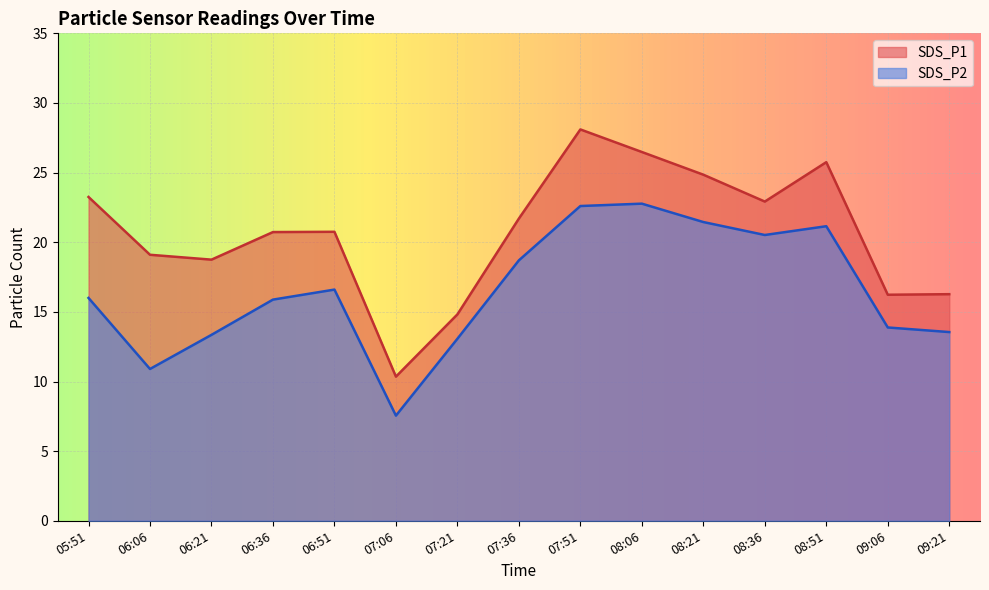

What is the lowest value of the SDS_P1 series?

10.3